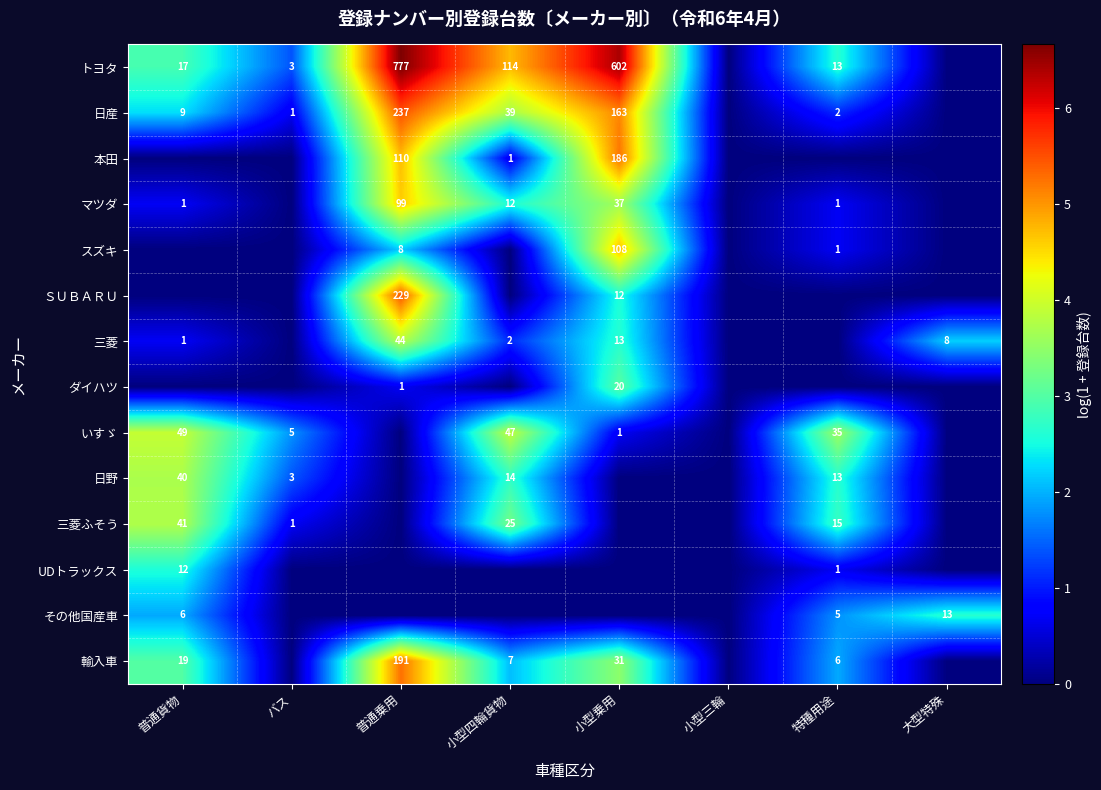

The トヨタ series shows 3 at バス. True or false?

True